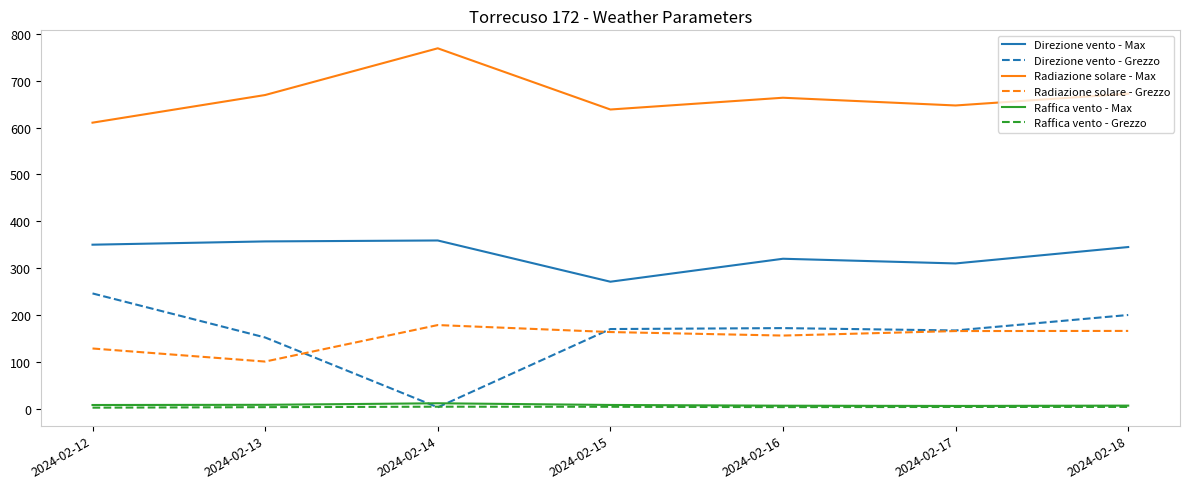

Which series has the largest total across all categories?

Radiazione solare - Max